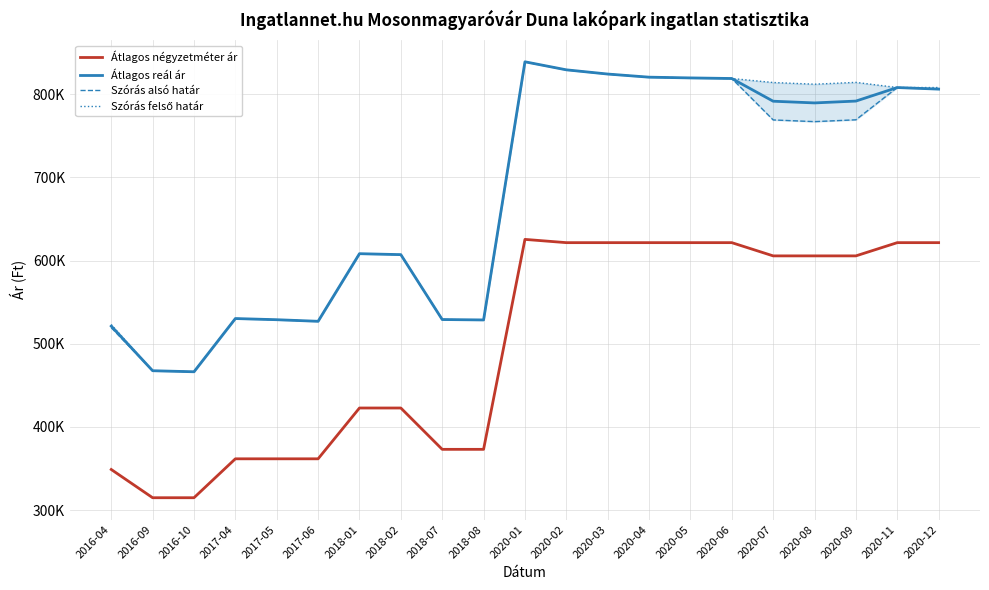

Count the number of data series in this chart.

4